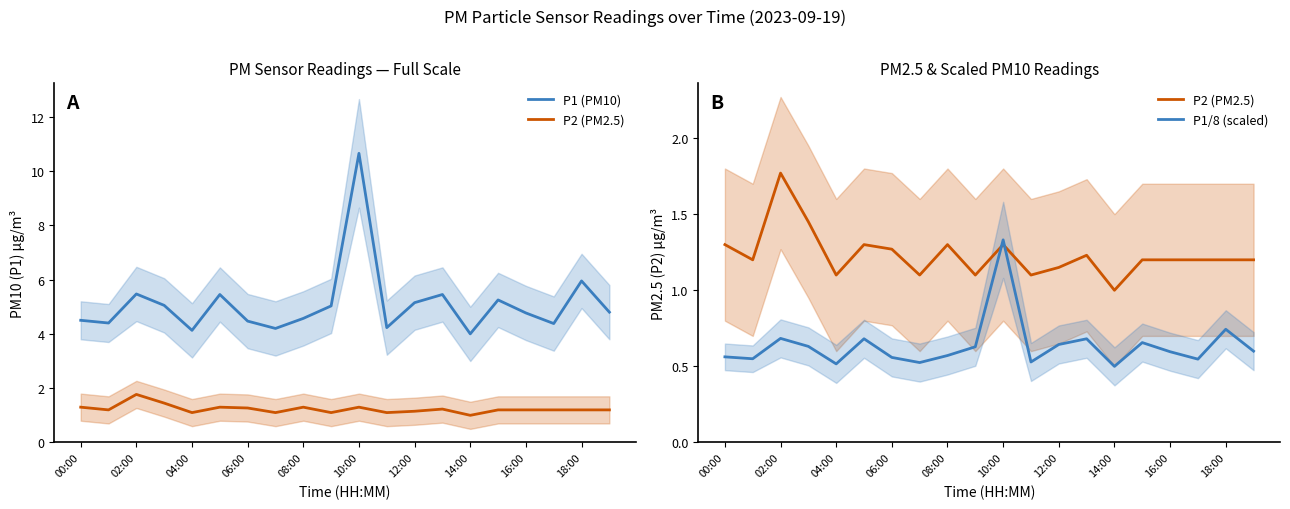

True or false: P2 (PM2.5) and P1 (PM10) intersect in this chart.

False